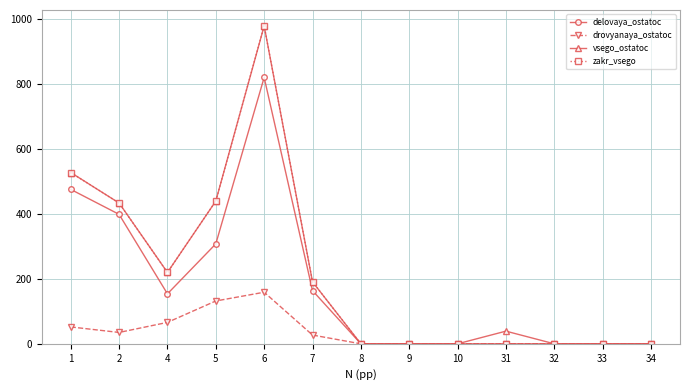

Where is the first local minimum for delovaya_ostatoc?

4